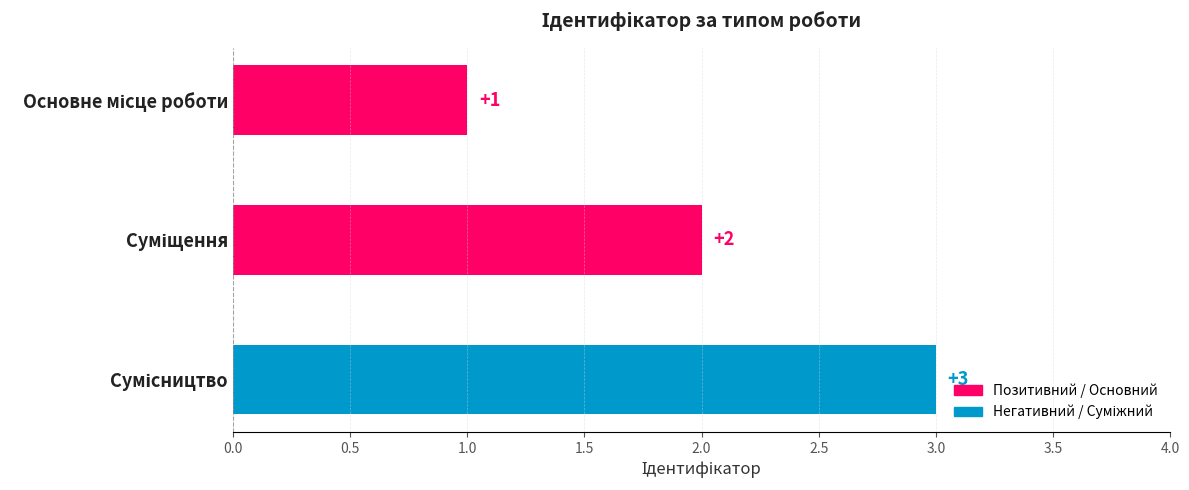

What is the value of the 2nd bar from the top?

2